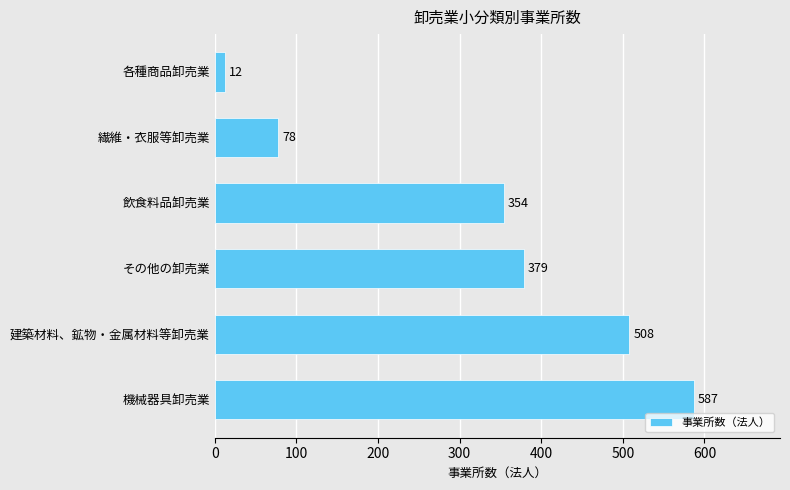

Between 建築材料、鉱物・金属材料等卸売業 and 繊維・衣服等卸売業, which is larger?

建築材料、鉱物・金属材料等卸売業